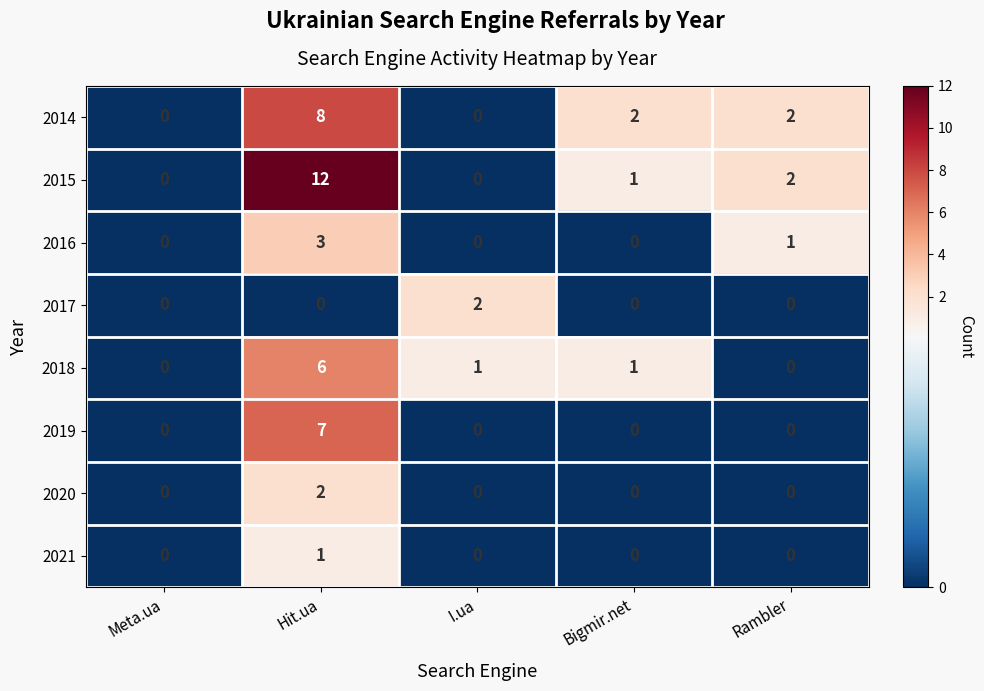

Count the 2014 values in the range 0 to 2.

4